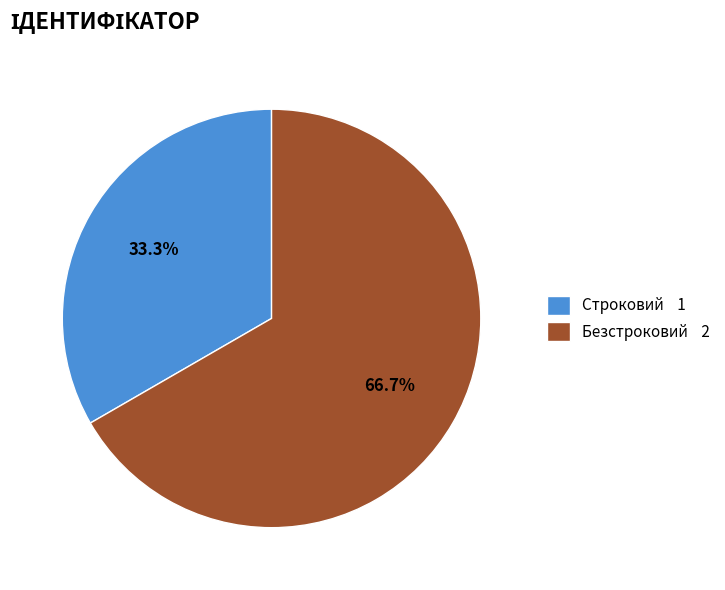

To the nearest percent, what portion does Строковий represent?

33%